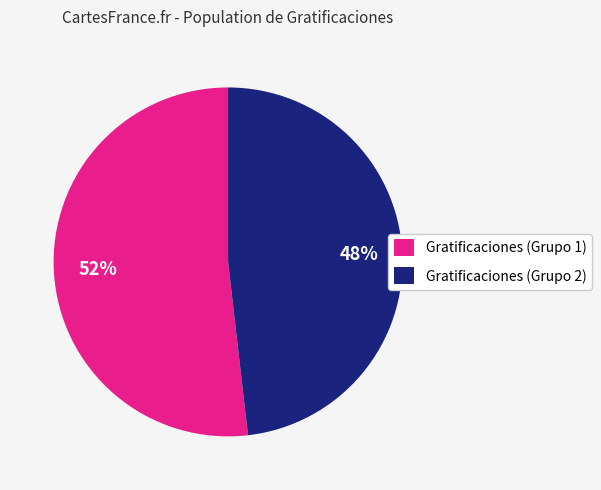

Do Gratificaciones (Grupo 1) and Gratificaciones (Grupo 2) together represent more than half of the pie?

Yes